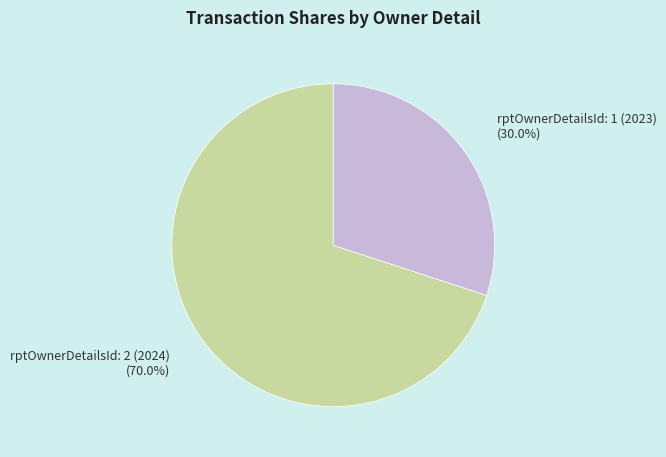

What portion of the pie excludes rptOwnerDetailsId: 1 (2023)?

70.0%